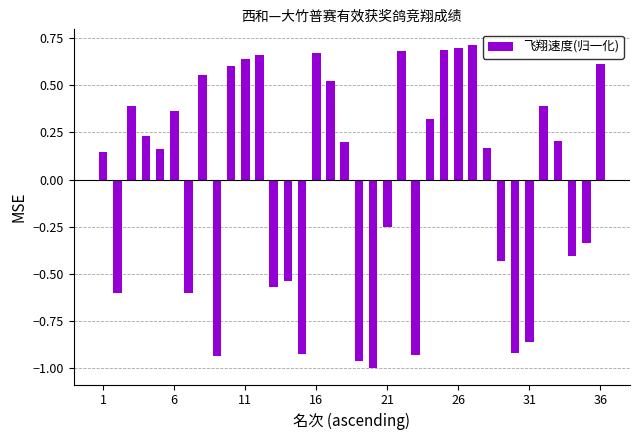

What is the sum of all values?

-0.7